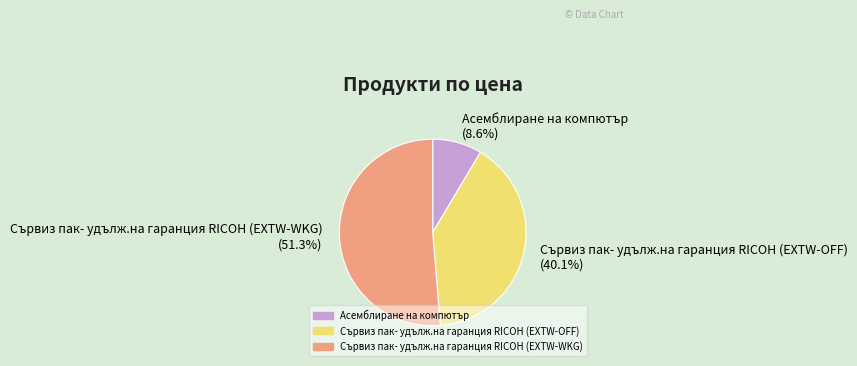

Which has a higher value, Асемблиране на компютър or Сървиз пак- удълж.на гаранция RICOH (EXTW-WKG)?

Сървиз пак- удълж.на гаранция RICOH (EXTW-WKG)